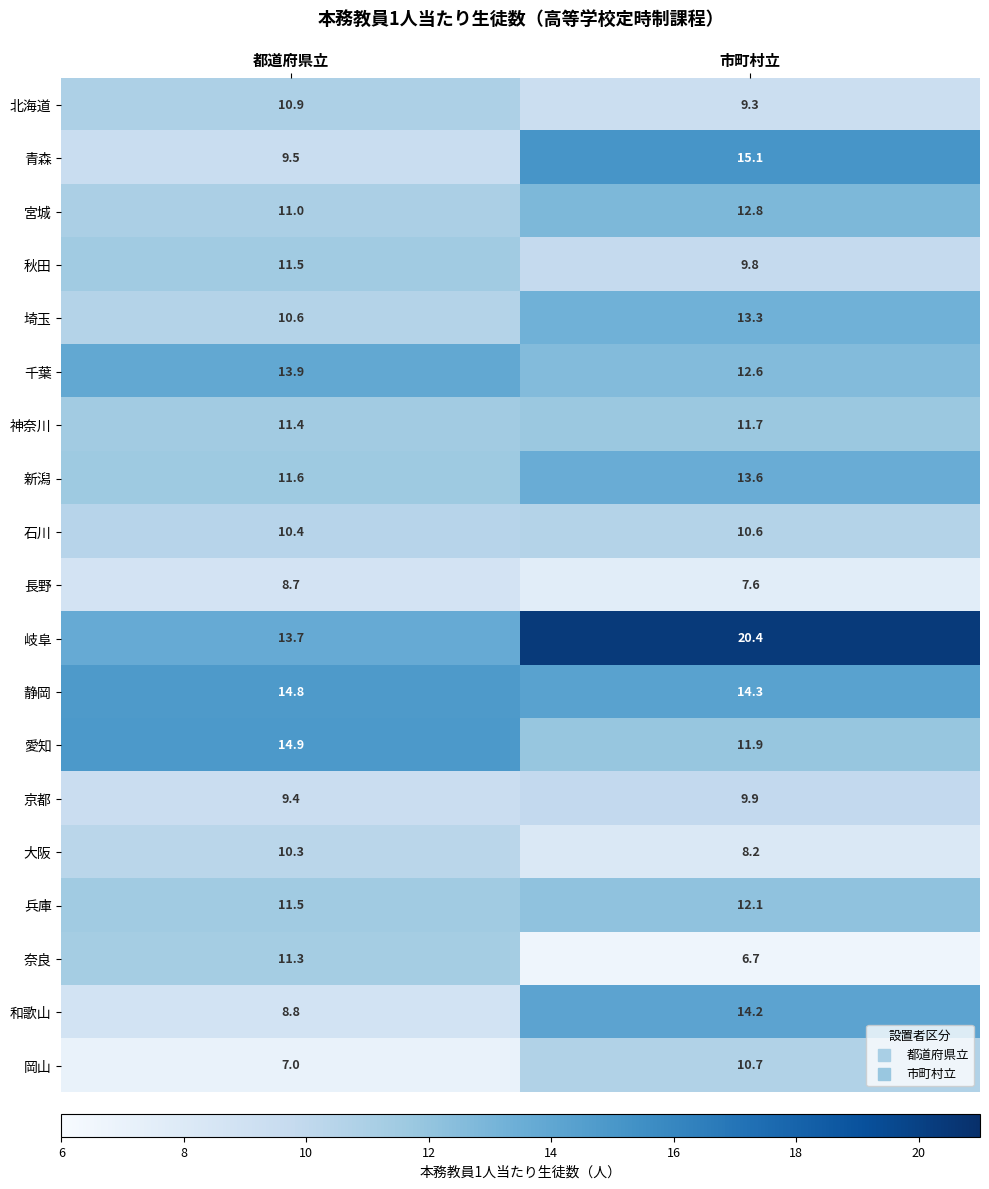

The 青森 series shows 15.1 at 市町村立. True or false?

True